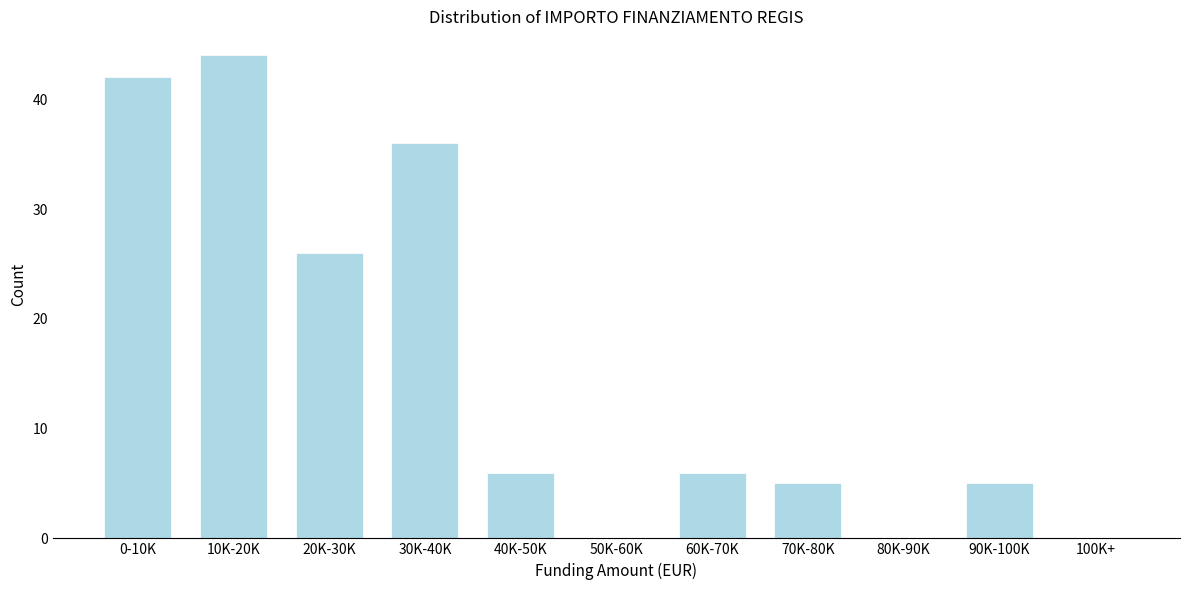

Reading left to right, what are all the values shown in this chart?

0-10K=42	10K-20K=44	20K-30K=26	30K-40K=36	40K-50K=6	50K-60K=0	60K-70K=6	70K-80K=5	80K-90K=0	90K-100K=5	100K+=0